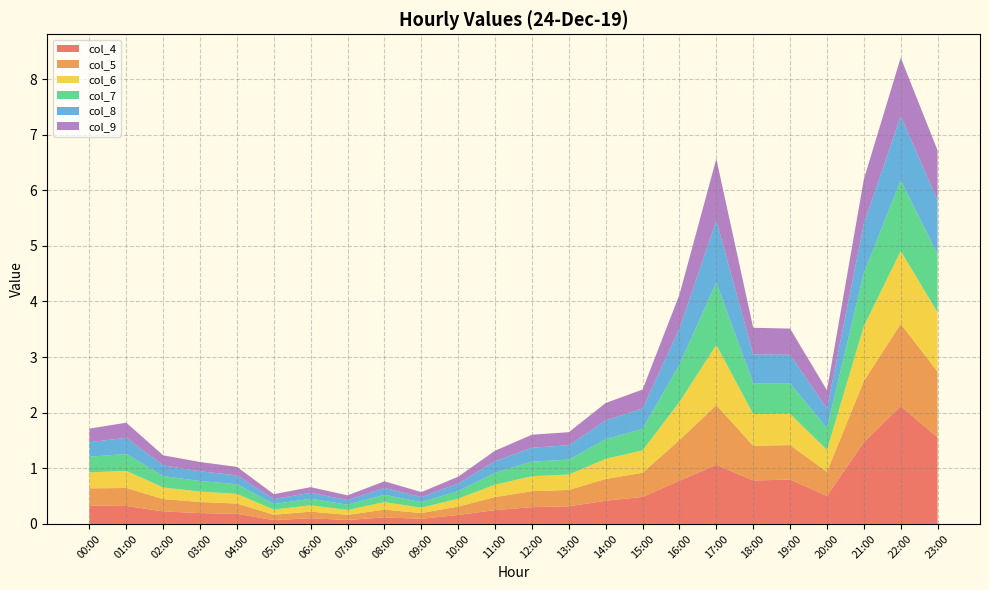

Reading left to right, list all the values displayed in this chart.

col_4: 0.3	0.3	0.2	0.2	0.2	0.1	0.1	0.1	0.1	0.1	0.2	0.2	0.3	0.3	0.4	0.5	0.8	1.1	0.8	0.8	0.5	1.5	2.1	1.6
col_5: 0.3	0.3	0.2	0.2	0.2	0.1	0.1	0.1	0.1	0.1	0.2	0.2	0.3	0.3	0.4	0.4	0.7	1.1	0.6	0.6	0.4	1.1	1.5	1.2
col_6: 0.3	0.3	0.2	0.2	0.2	0.1	0.1	0.1	0.1	0.1	0.1	0.2	0.3	0.3	0.4	0.4	0.7	1.1	0.6	0.6	0.4	1.0	1.3	1.1
col_7: 0.3	0.3	0.2	0.2	0.2	0.1	0.1	0.1	0.1	0.1	0.1	0.2	0.3	0.3	0.4	0.4	0.7	1.1	0.6	0.6	0.4	1.0	1.3	1.0
col_8: 0.3	0.3	0.2	0.2	0.2	0.1	0.1	0.1	0.1	0.1	0.1	0.2	0.3	0.3	0.3	0.4	0.6	1.1	0.5	0.5	0.4	0.9	1.2	1.0
col_9: 0.2	0.3	0.2	0.2	0.2	0.1	0.1	0.1	0.1	0.1	0.1	0.2	0.2	0.2	0.3	0.3	0.6	1.1	0.5	0.5	0.3	0.8	1.0	0.9